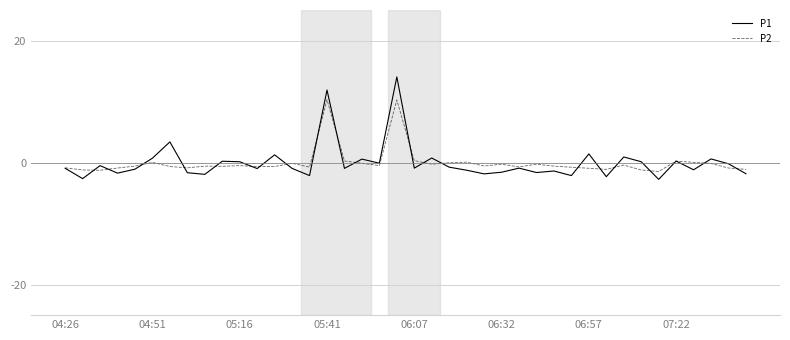

What is the maximum value shown in the chart?

14.0